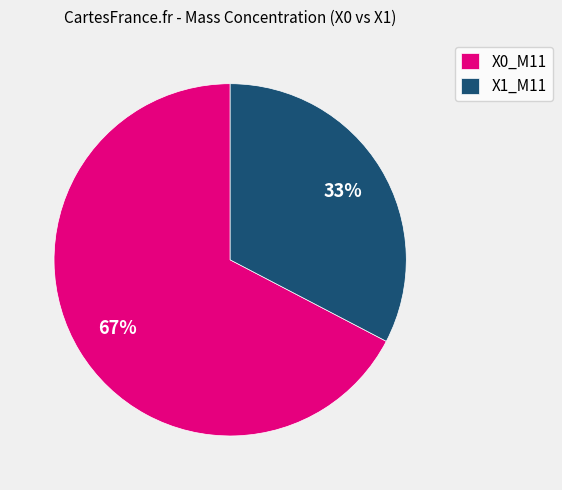

To the nearest percent, what is the average slice percentage?

50%